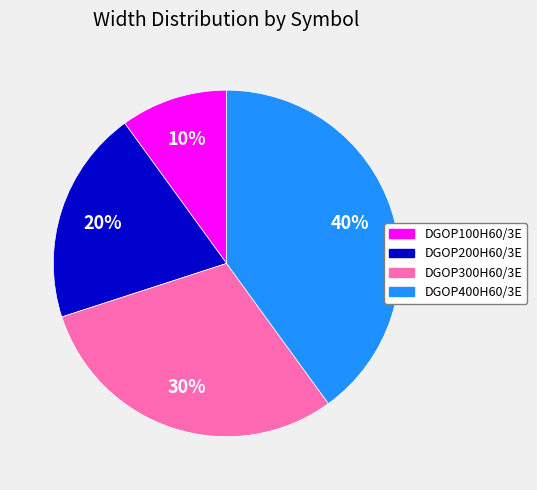

Rank the categories by value from highest to lowest.

DGOP400H60/3E, DGOP300H60/3E, DGOP200H60/3E, DGOP100H60/3E